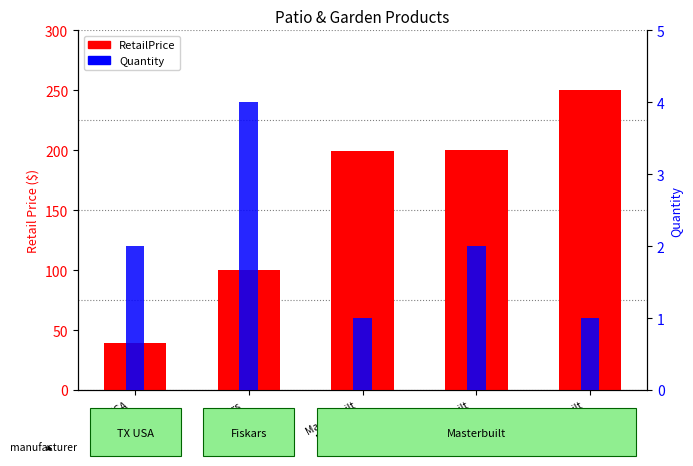

True or false: Quantity has a value of 0.2 at Masterbuilt
MB20071819.

False